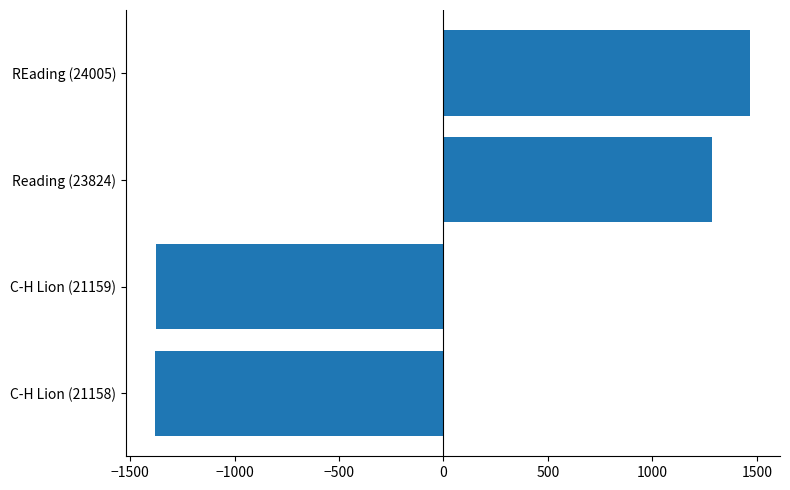

Is it true that the value at C-H Lion (21158) is -2087.0?

False